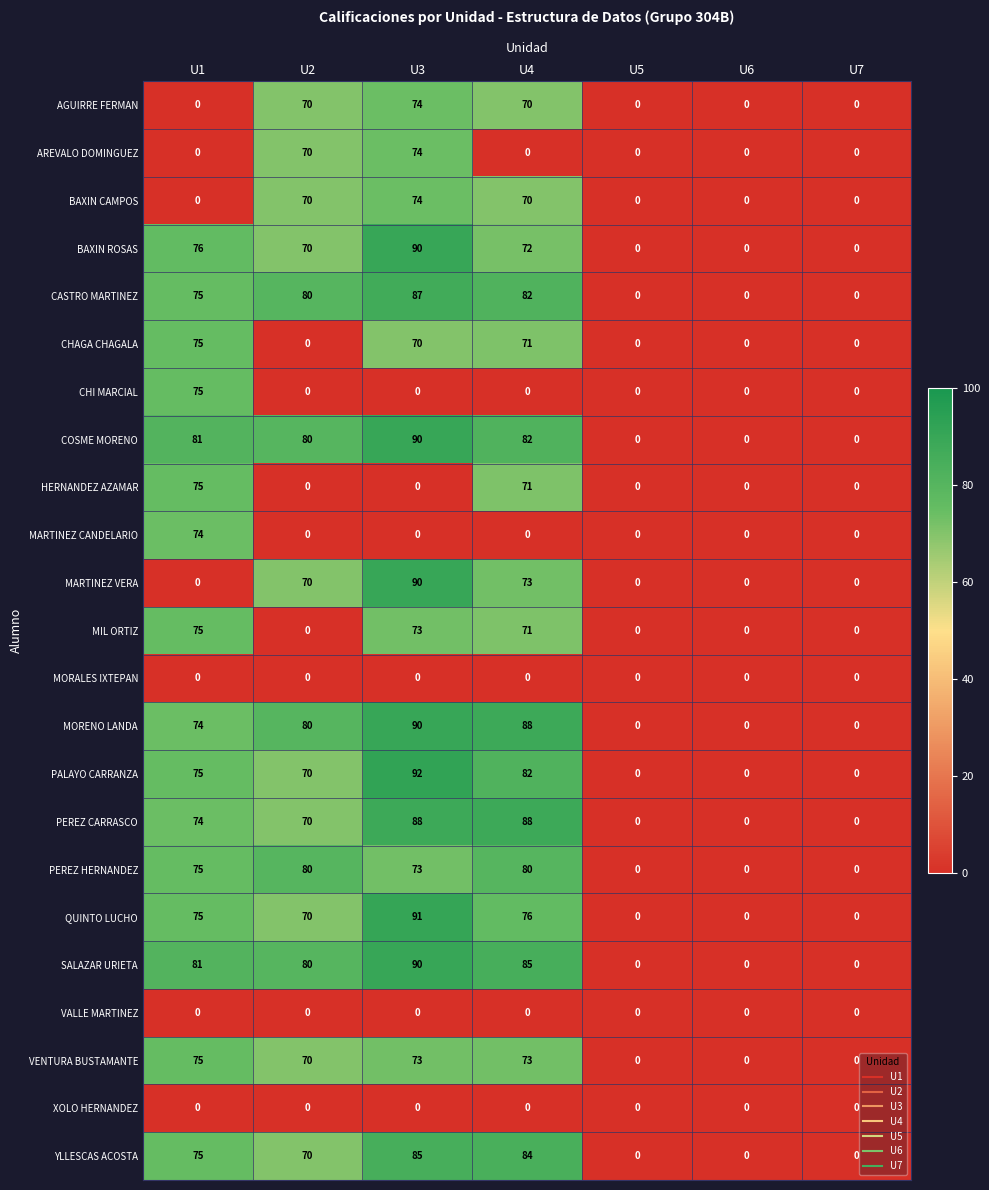

Where does the YLLESCAS ACOSTA series first go above 70?

U1